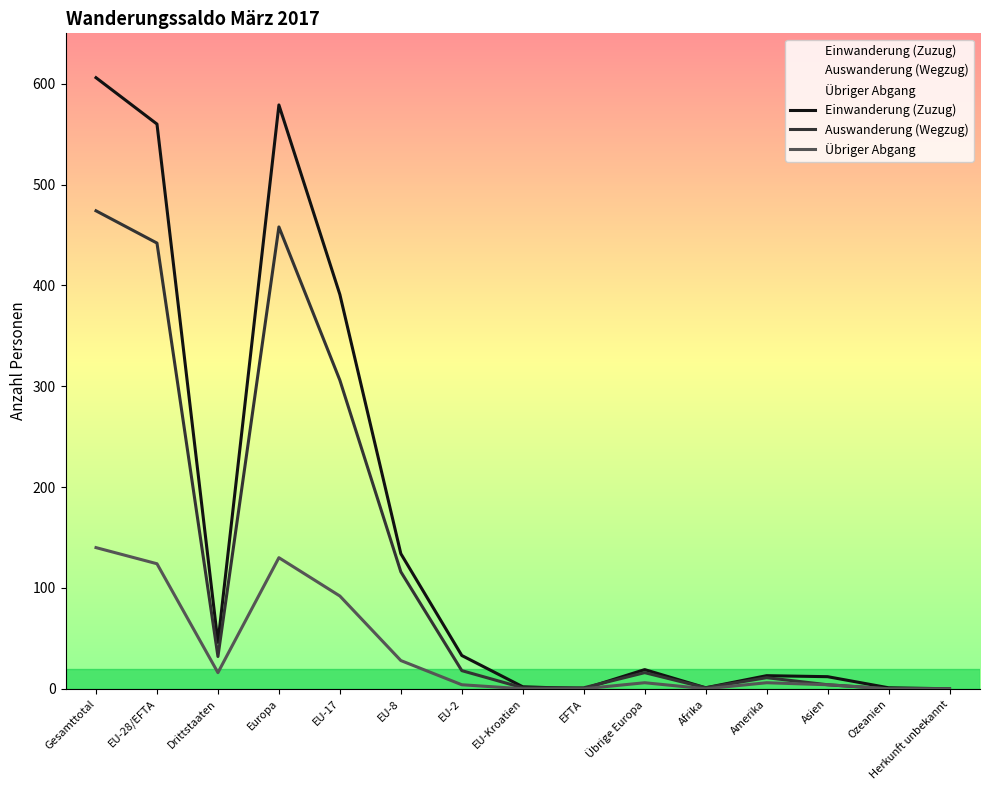

At which label does Übriger Abgang first exceed 6?

Gesamttotal